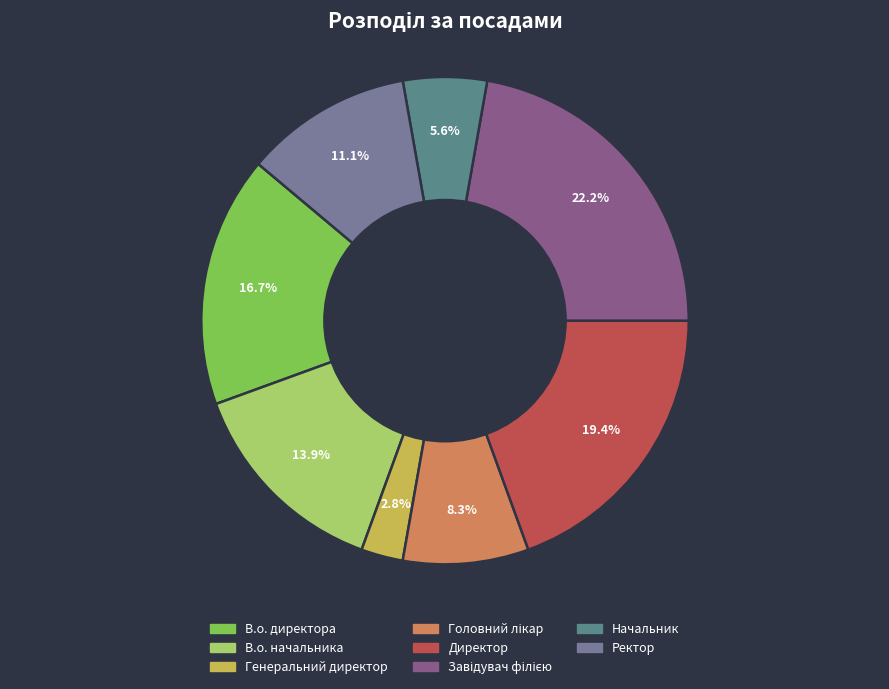

Does Генеральний директор account for over 50% of the chart?

No